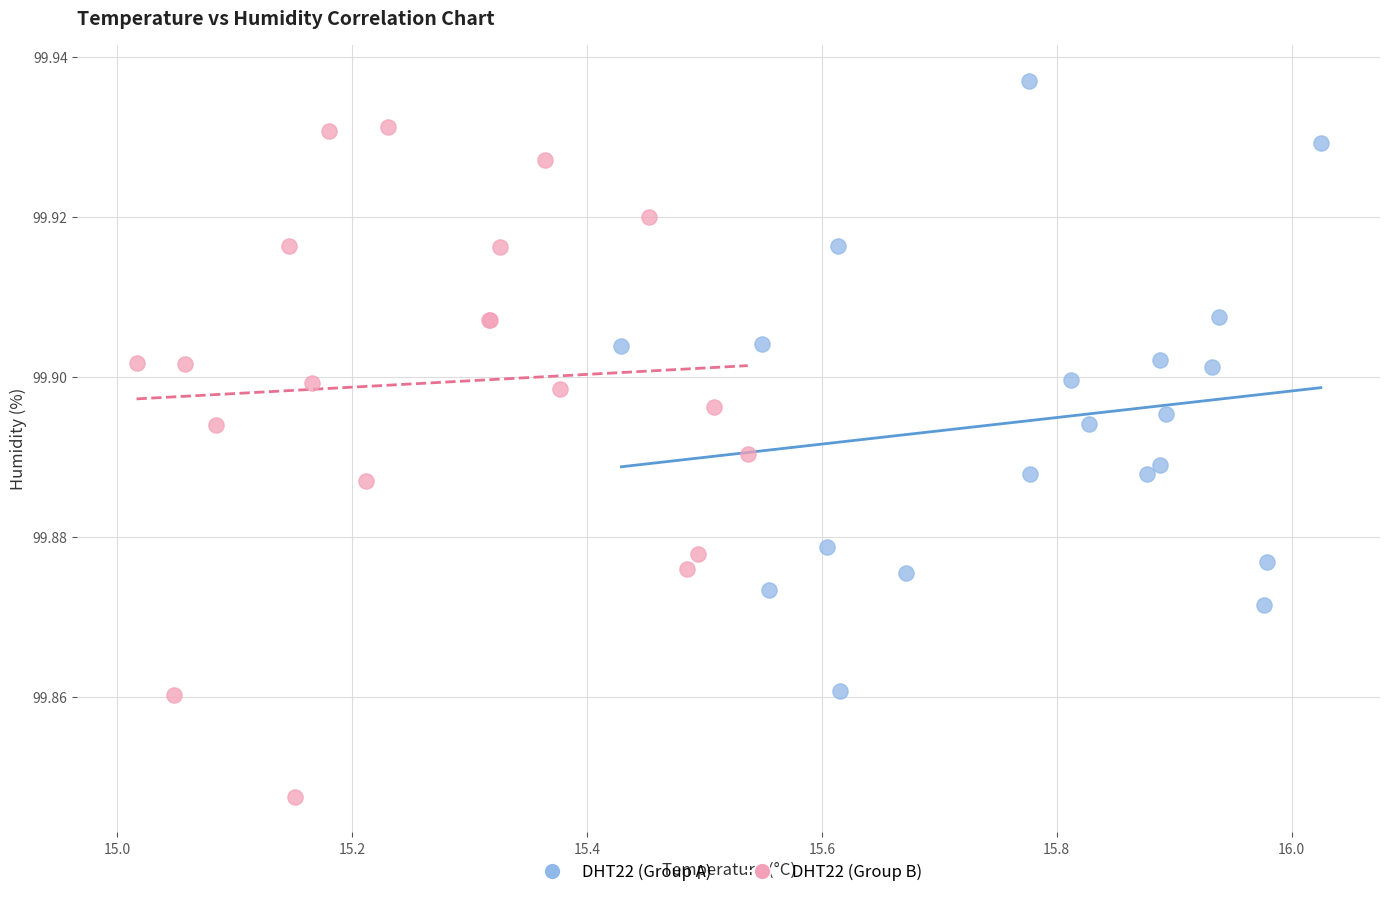

Which series reaches the maximum Y coordinate?

DHT22 (Group A)